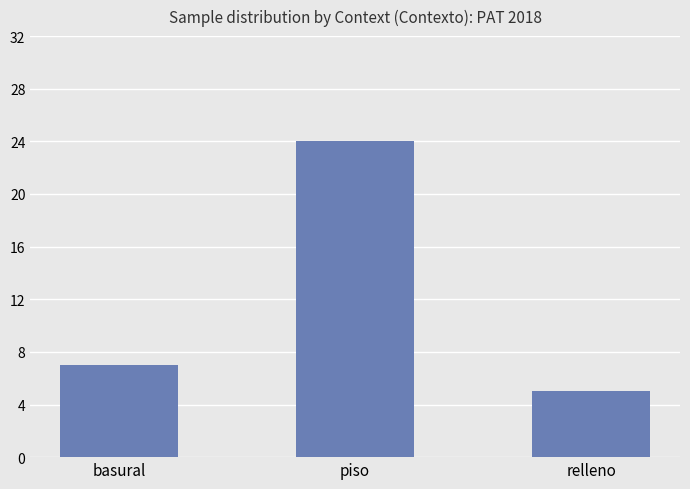

List the labels in order of value, smallest first.

relleno, basural, piso